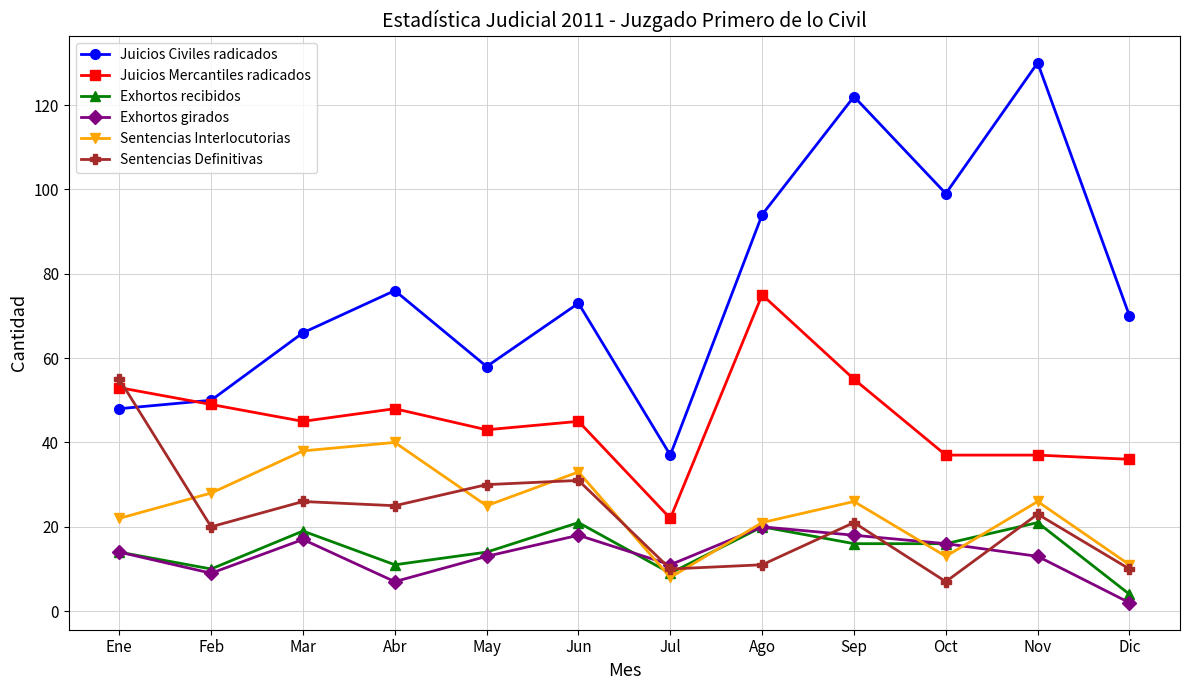

At which category is the sum across all series the highest?

Sep